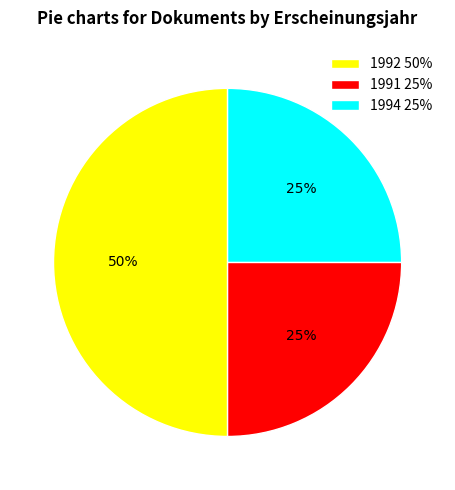

To the nearest percent, what is the average slice percentage?

33%